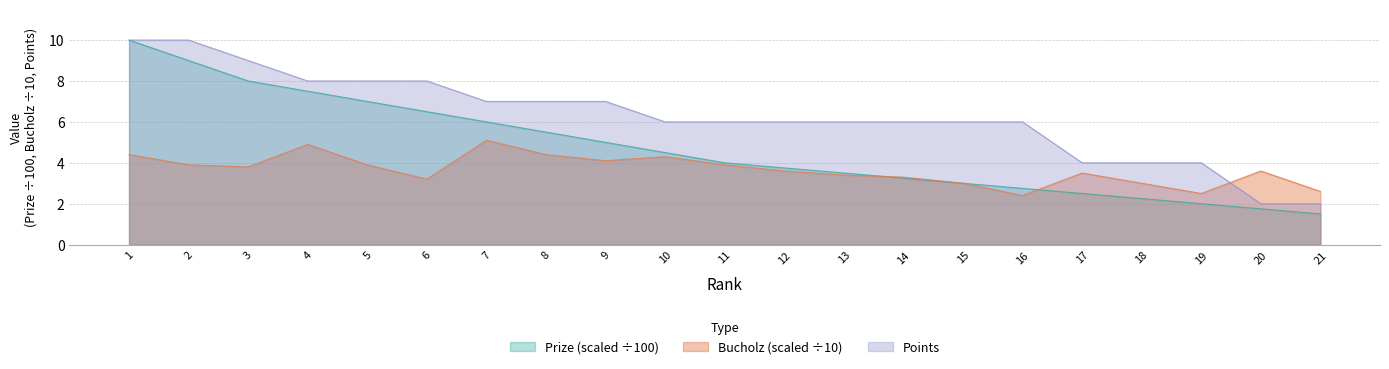

True or false: Points and Prize intersect in this chart.

False